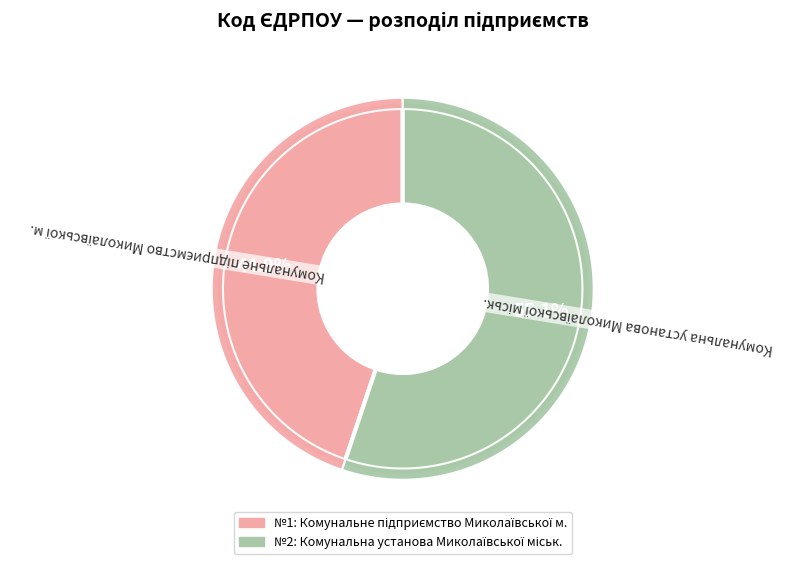

Count the number of slices in the pie.

2